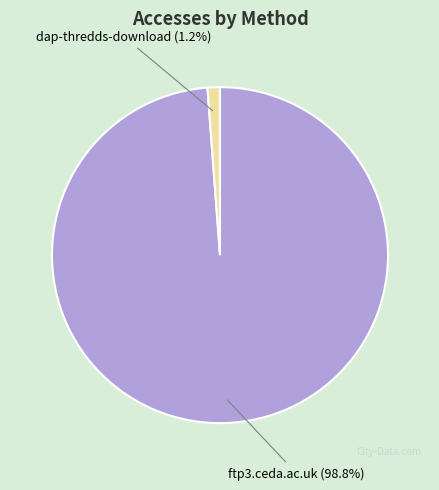

Count the number of slices in the pie.

2